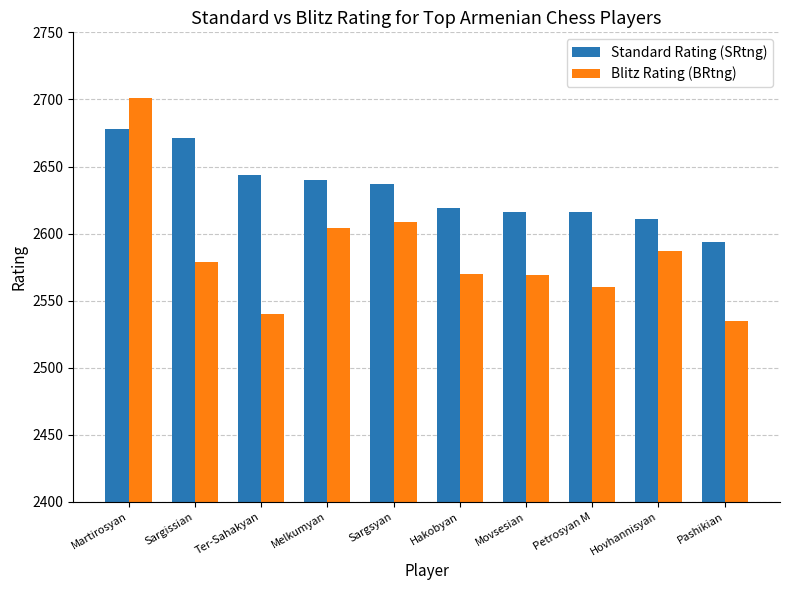

True or false: Standard Rating (SRtng) has a value of 844 at Hakobyan.

False